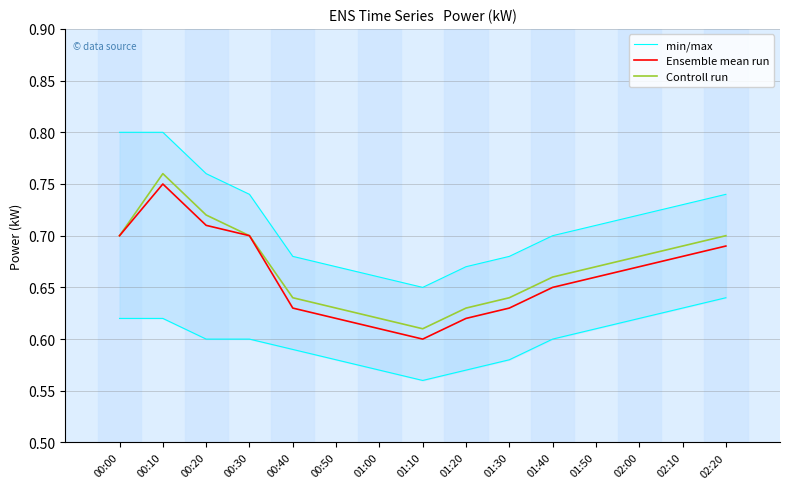

How many lines are shown in the chart?

3